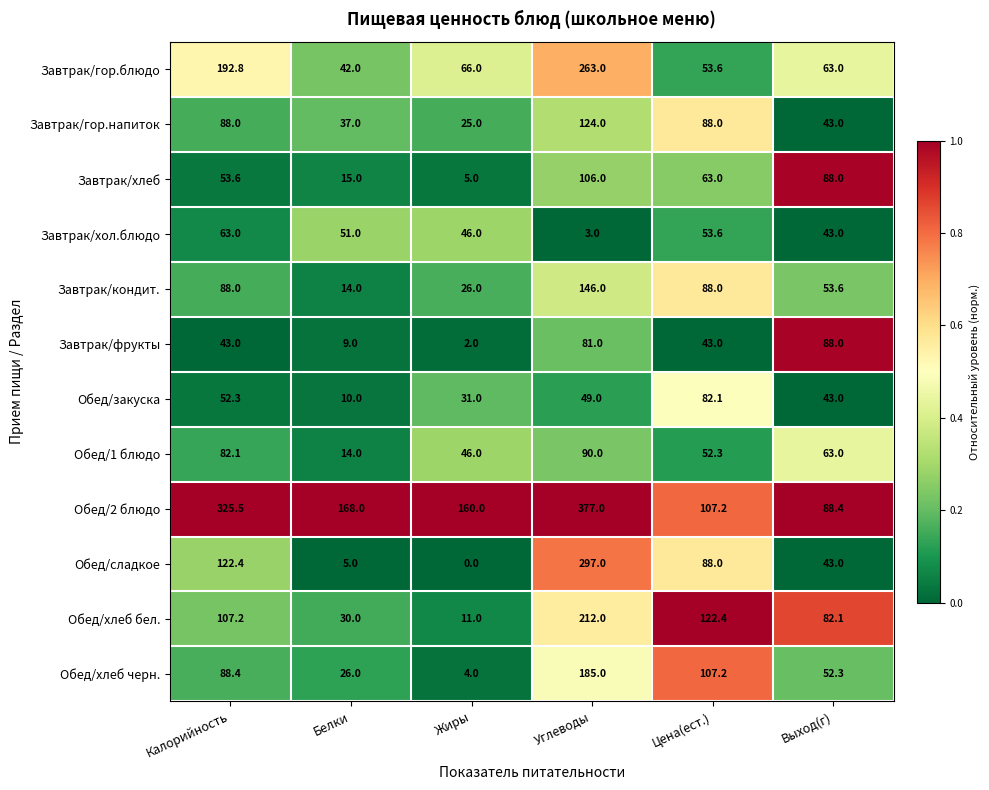

List the labels in order of Обед/закуска value, smallest first.

Белки, Жиры, Выход(г), Углеводы, Калорийность, Цена(ест.)